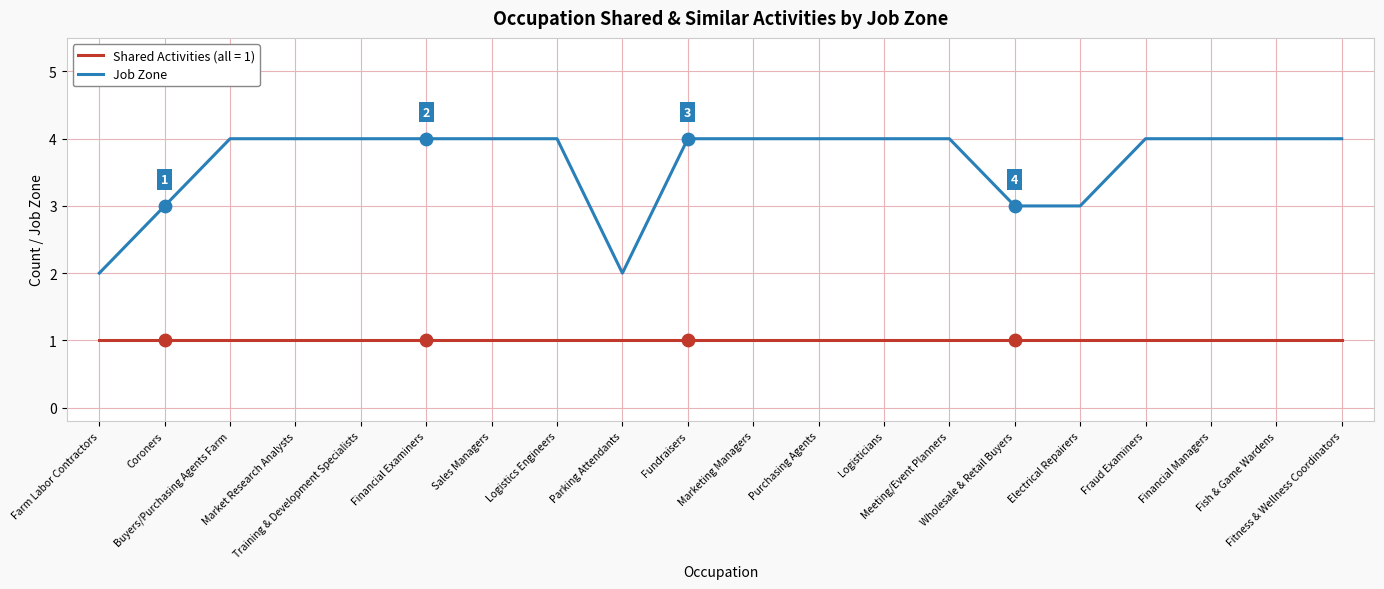

What is the total value across all series at Coroners?

4